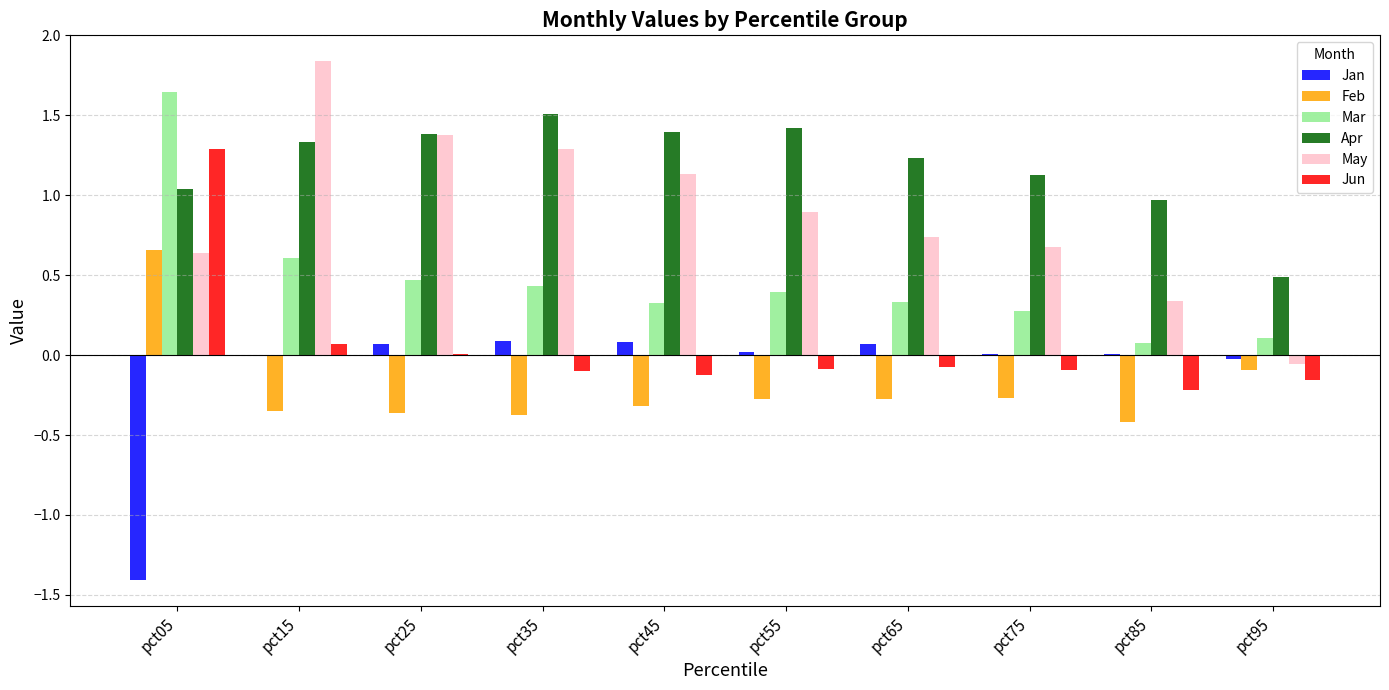

What are all the series names shown in the legend?

Jan, Feb, Mar, Apr, May, Jun